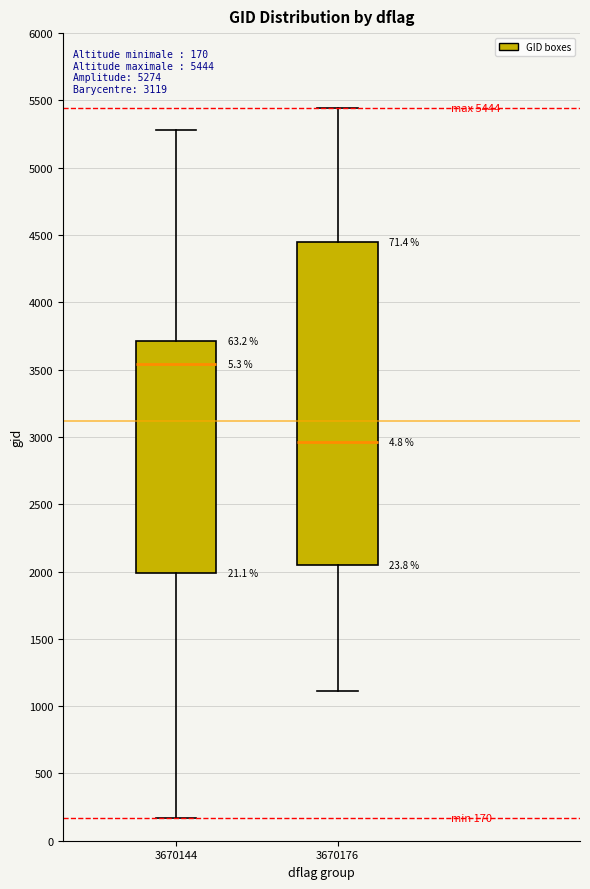

Comparing the boxes themselves (not the whiskers), which one is the tallest?

3670176